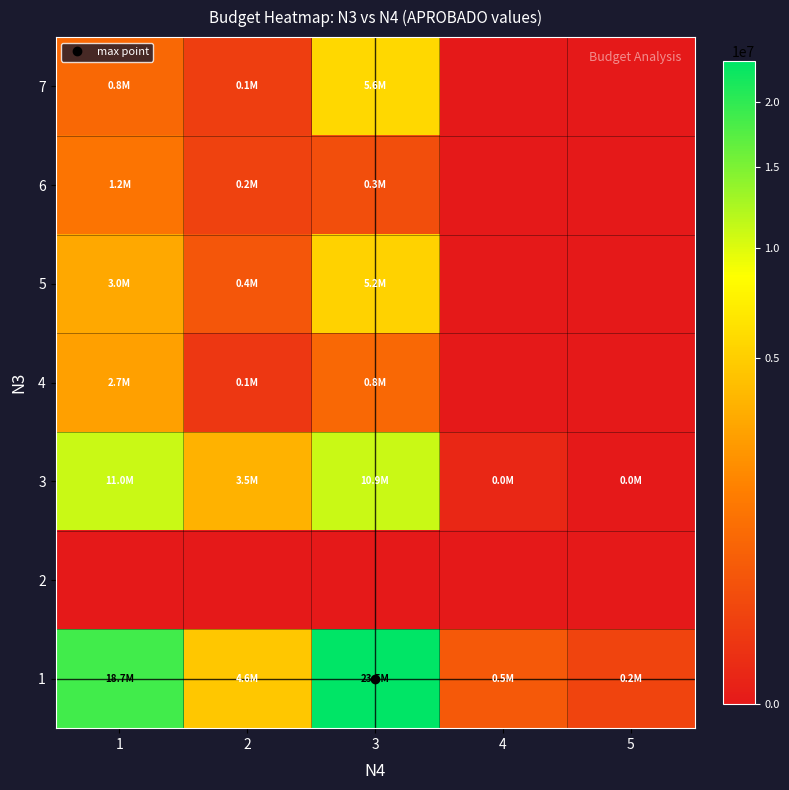

Reading left to right, list all the values displayed in this chart.

1: 1=18699401	2=4629612	3=23546680	4=476213	5=179054
2: 1=0	2=0	3=0	4=0	5=0
3: 1=11009964	2=3494508	3=10894776	4=11928	5=3
4: 1=2698056	2=75660	3=803377	4=0	5=0
5: 1=3006188	2=435960	3=5217984	4=0	5=0
6: 1=1165725	2=160920	3=300525	4=0	5=0
7: 1=819468	2=123588	3=5640078	4=0	5=0